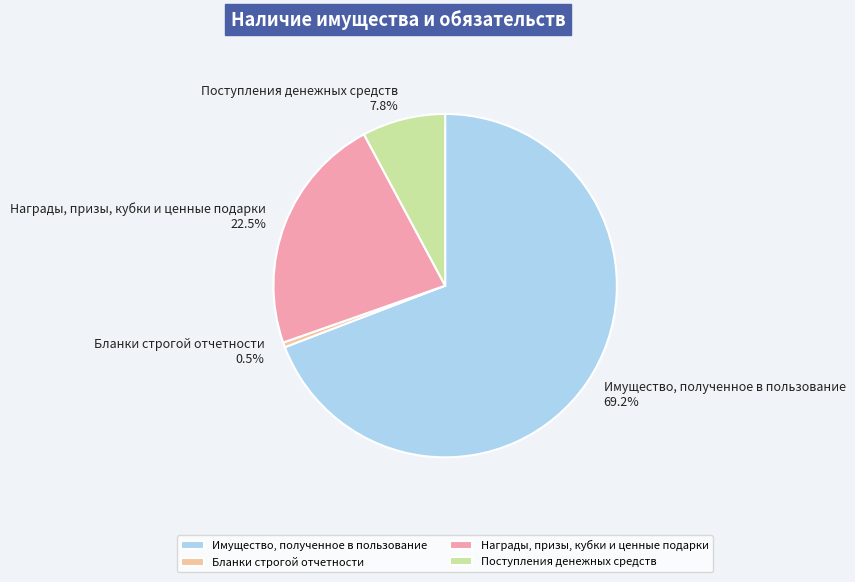

Is there any slice that represents more than half of the pie?

Yes